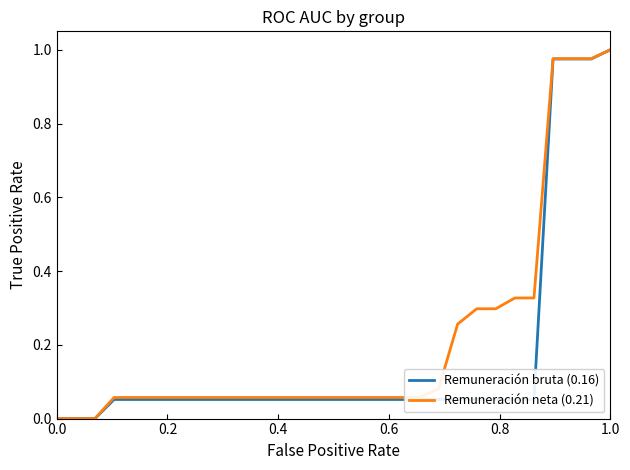

What are all the series names shown in the legend?

Remuneración bruta (0.16), Remuneración neta (0.21)